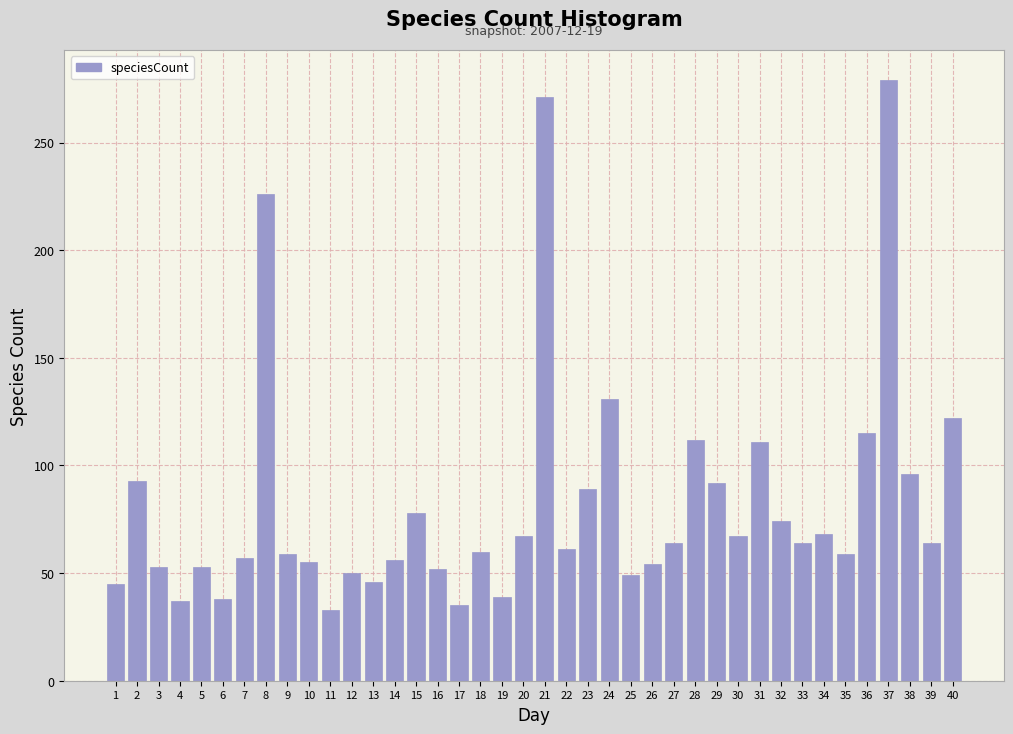

Where is the data nearest to the value 156?

24